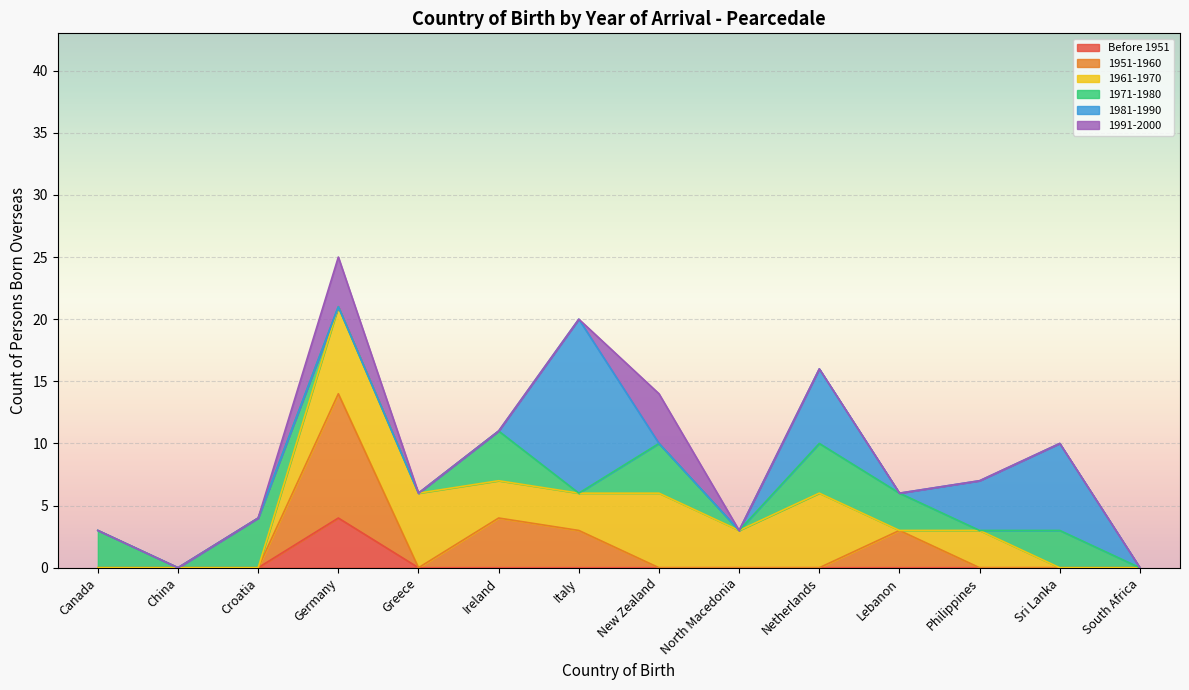

The 1971-1980 series shows 4 at Croatia. True or false?

True